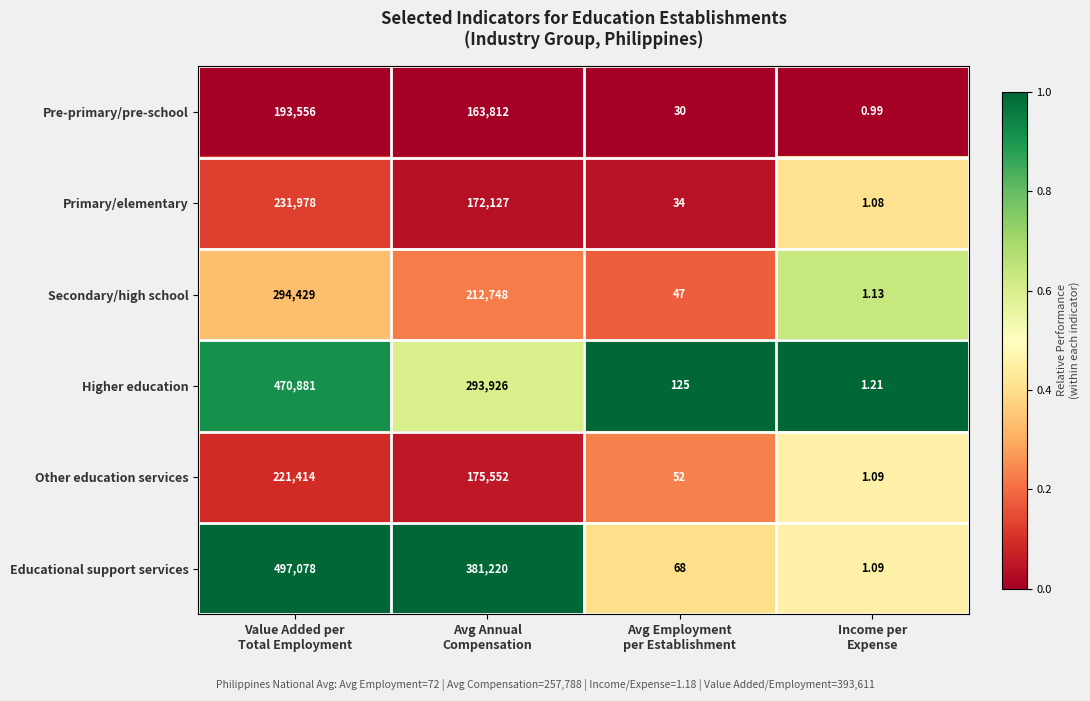

List the series in order of their peak value, lowest first.

Pre-primary/pre-school, Other education services, Primary/elementary, Secondary/high school, Higher education, Educational support services